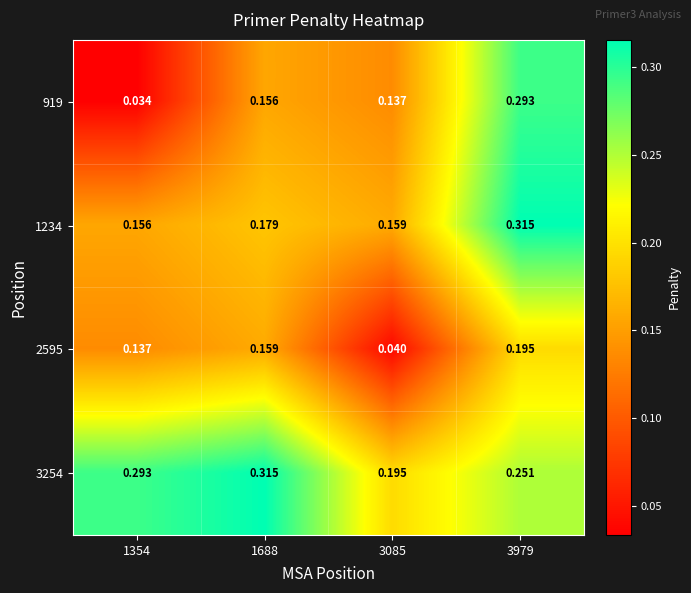

How many series are shown in this chart?

4